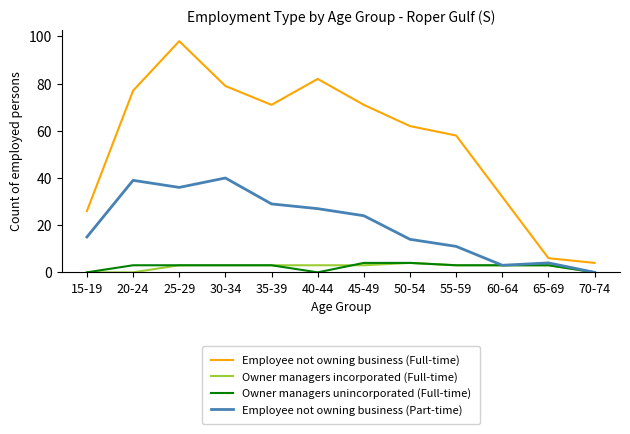

How many lines are shown in the chart?

4